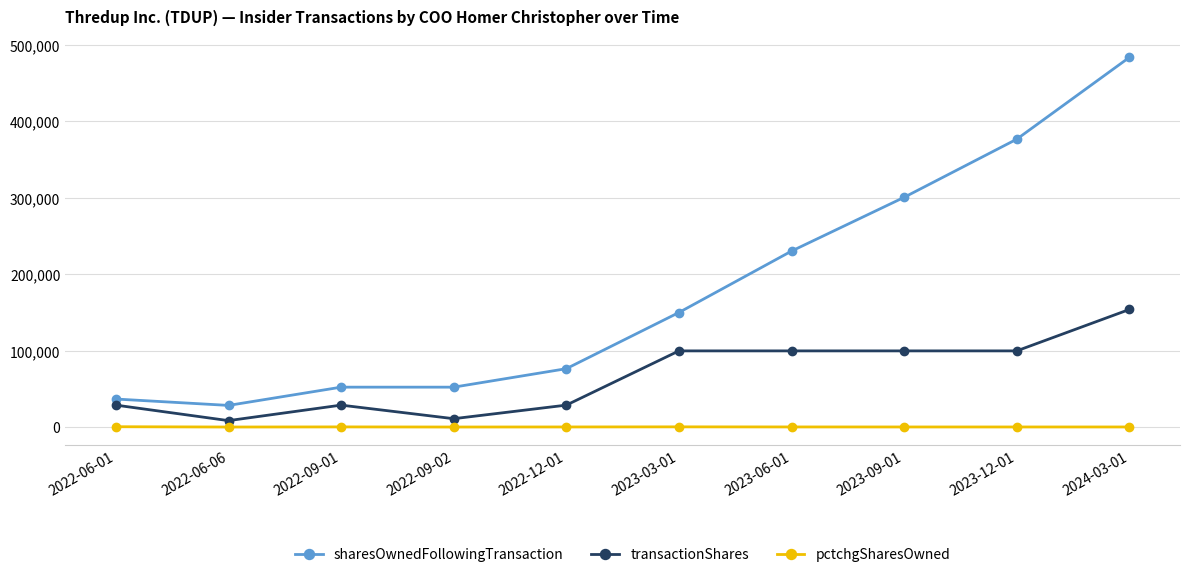

Is this an area chart (filled region under the line)?

No